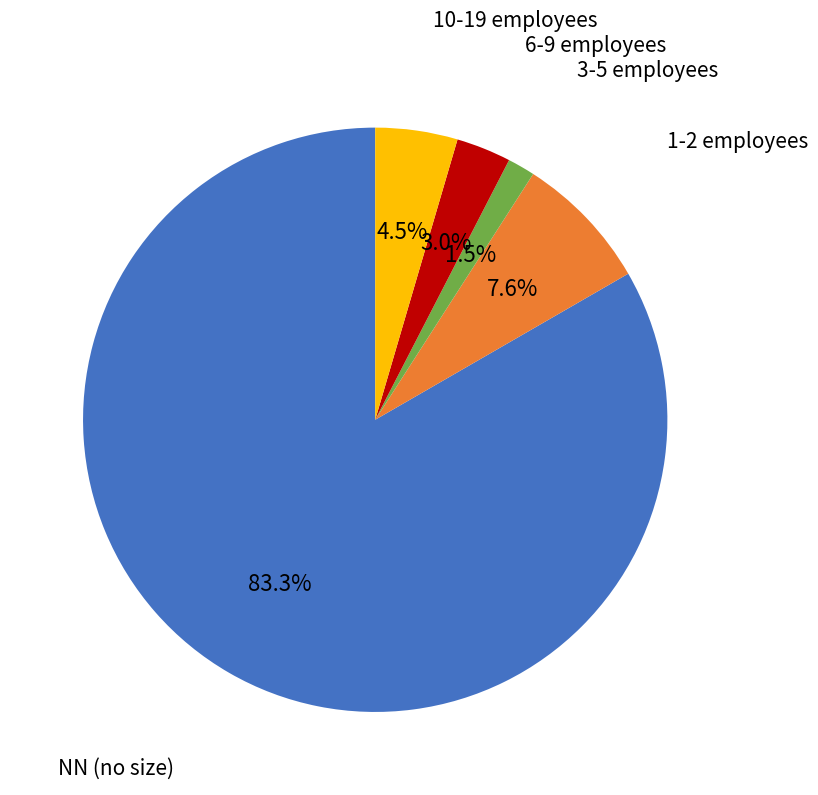

Is there any slice that represents more than half of the pie?

Yes